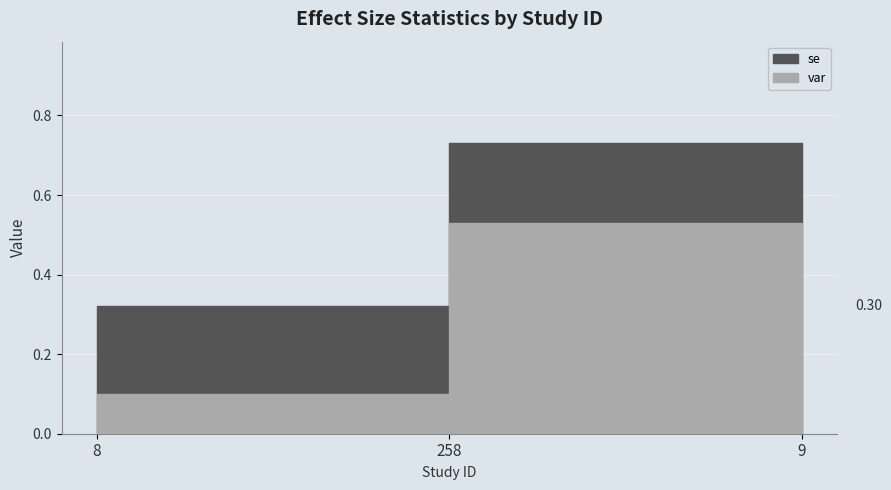

True or false: se has a value of 0.3 at 9.

True